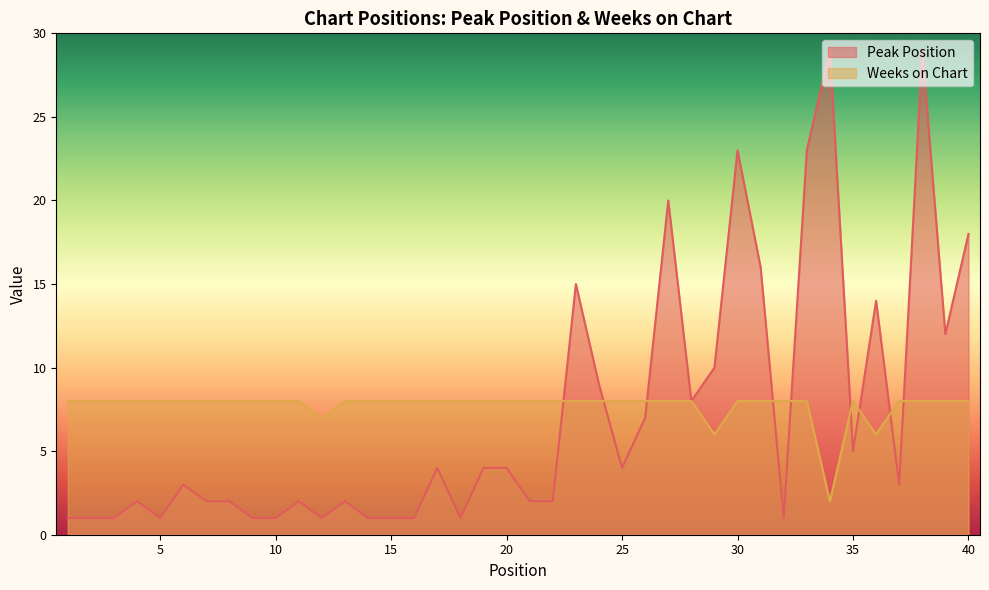

What is the value of the Weeks on Chart point at the 16th from the left?

8